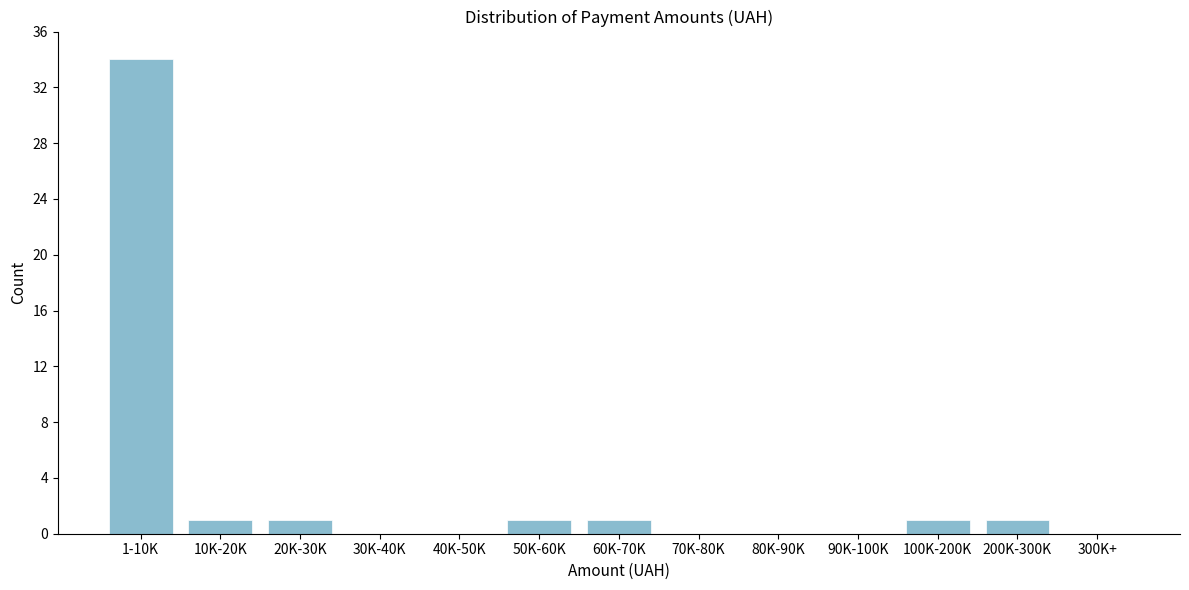

Reading left to right, what are all the values shown in this chart?

1-10K=34	10K-20K=1	20K-30K=1	30K-40K=0	40K-50K=0	50K-60K=1	60K-70K=1	70K-80K=0	80K-90K=0	90K-100K=0	100K-200K=1	200K-300K=1	300K+=0